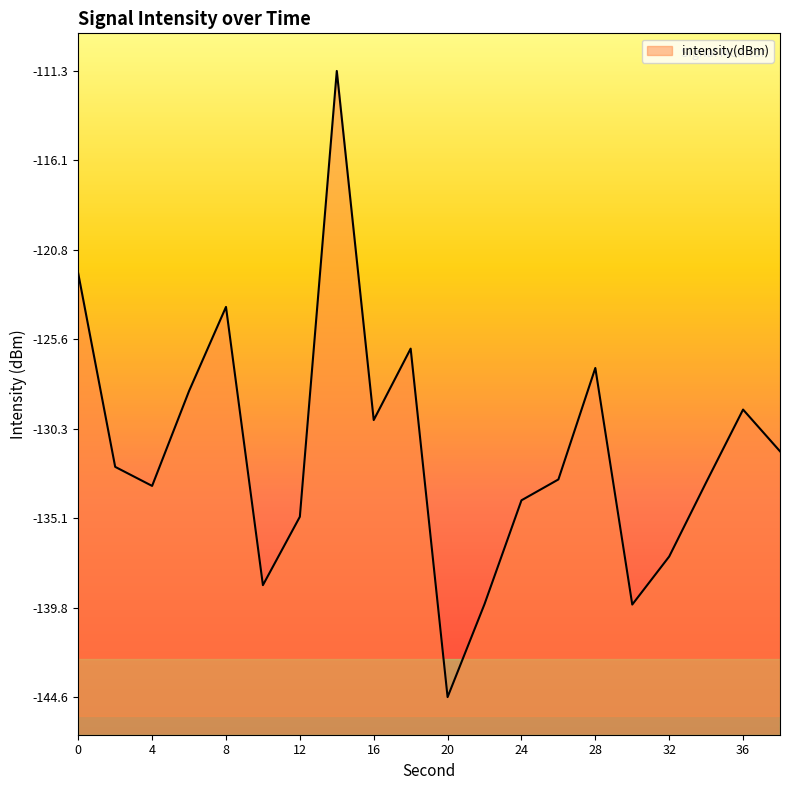

Rank the categories by value from highest to lowest.

14, 0, 8, 18, 28, 6, 36, 16, 38, 2, 26, 34, 4, 24, 12, 32, 10, 22, 30, 20